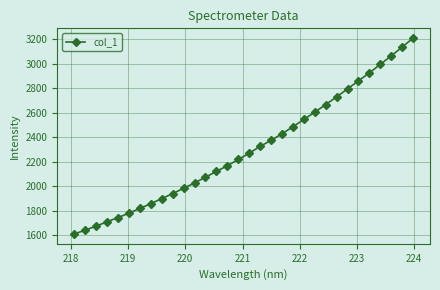

What is the difference between the maximum and minimum values?

1598.3